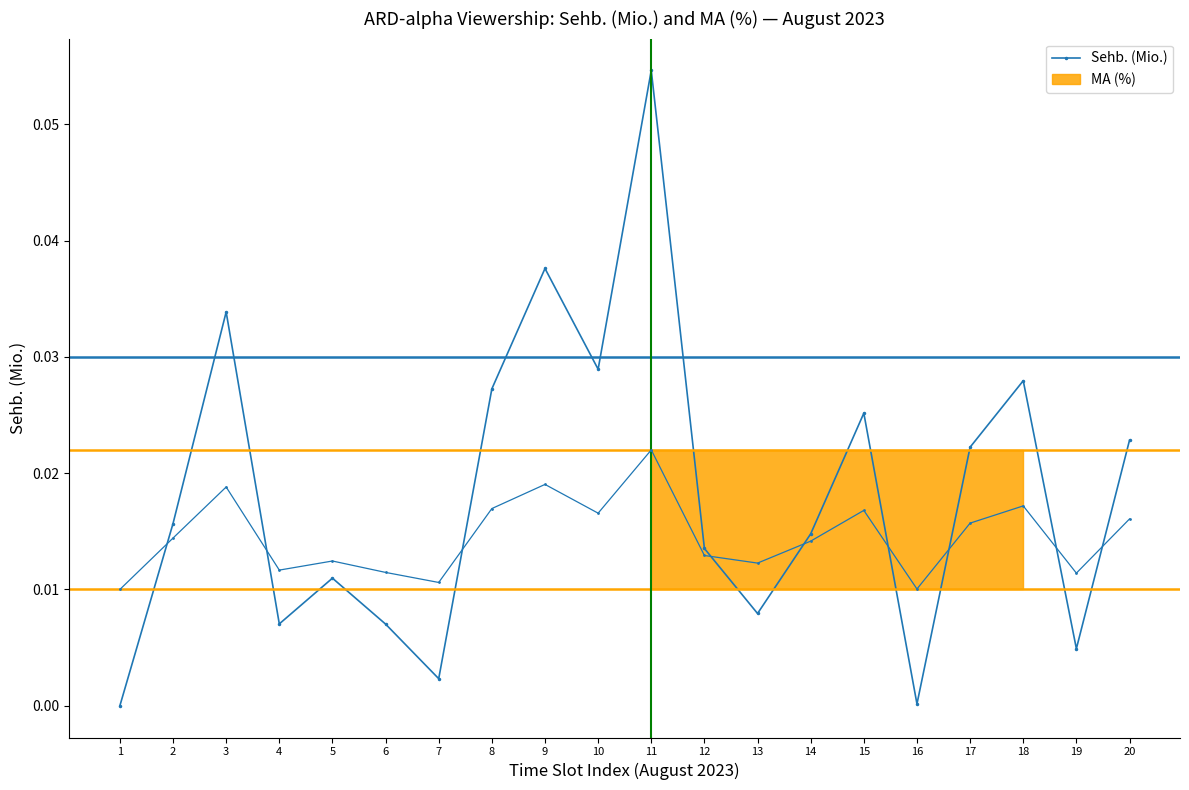

At which label is the value closest to 0?

1